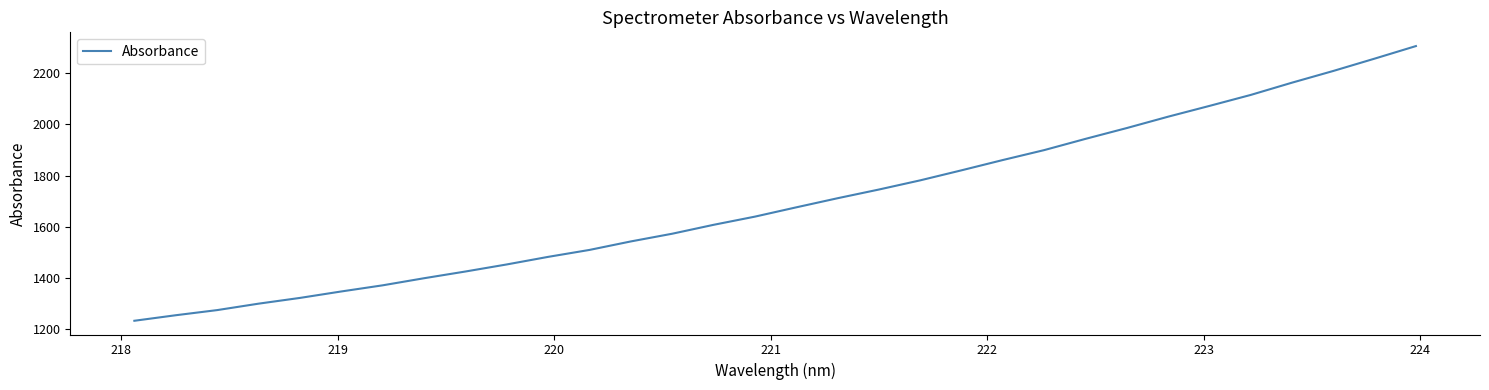

What is the difference between the maximum and minimum values?

1071.1